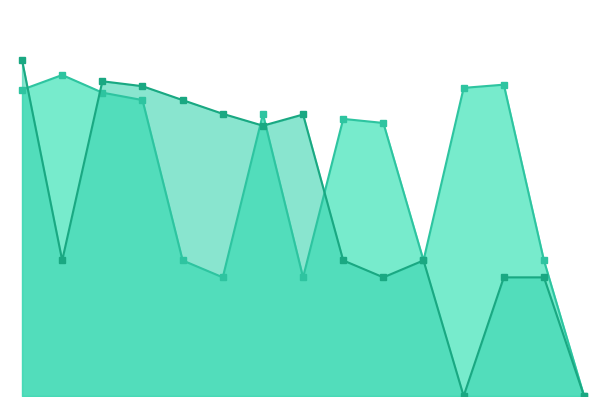

Does the chart have visible grid lines?

No